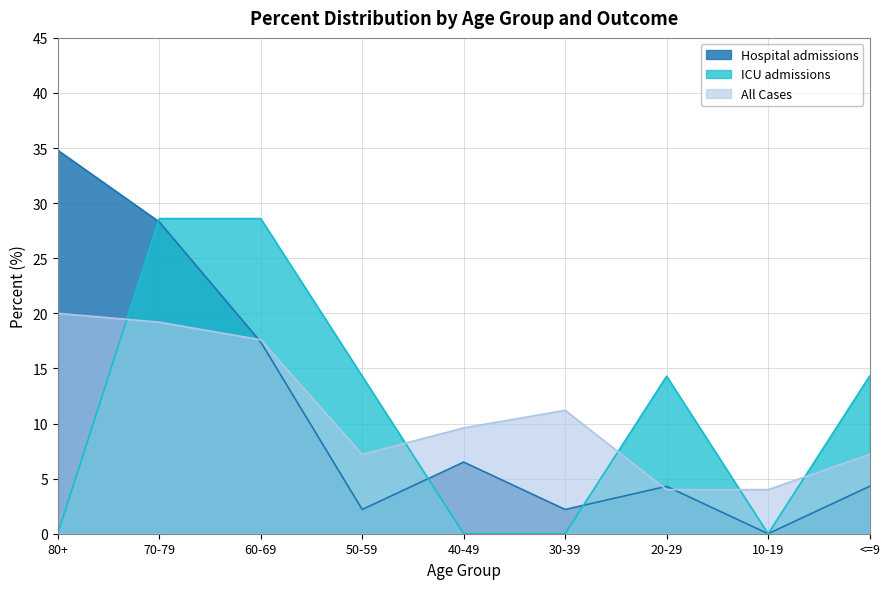

At 60-69, list the series in order from smallest to largest.

Hospital admissions, All Cases, ICU admissions